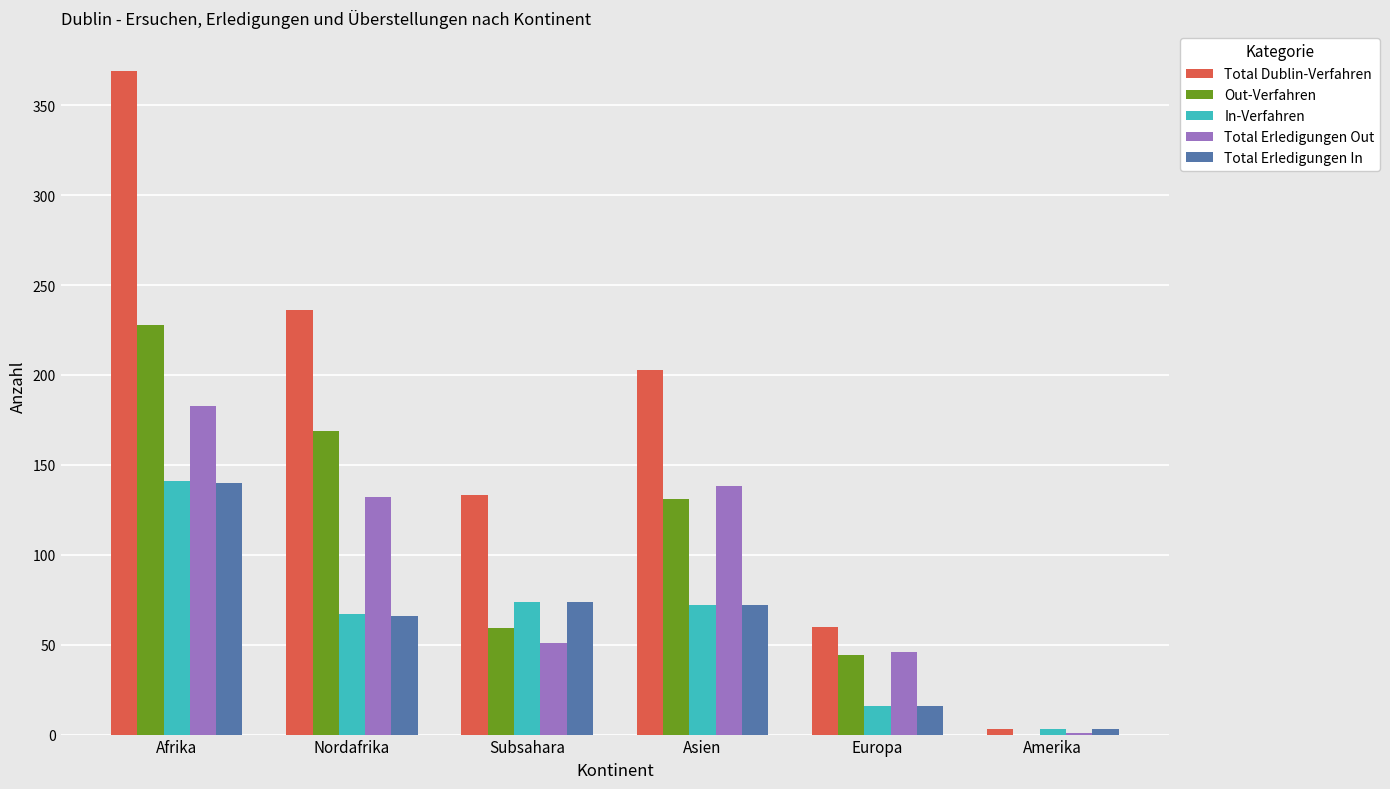

Is it true that Out-Verfahren equals 59 at Subsahara?

True